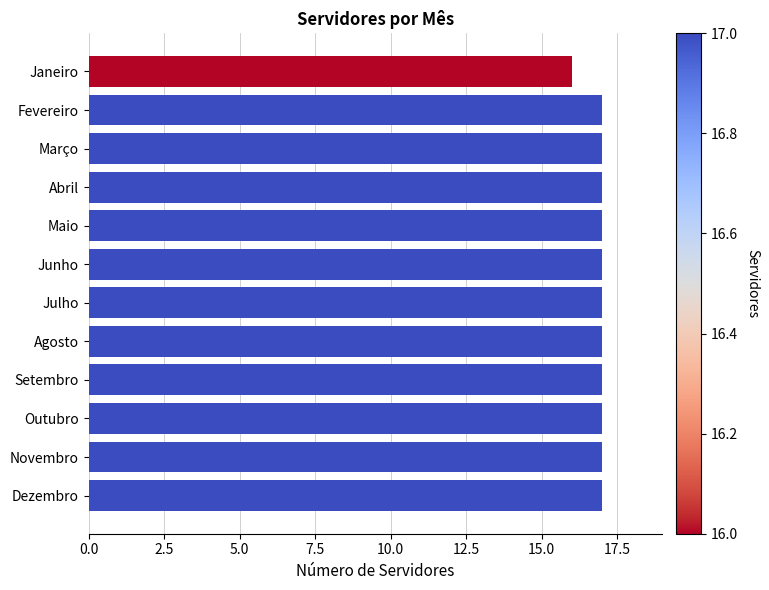

Is it true that the value at Fevereiro is 10?

False